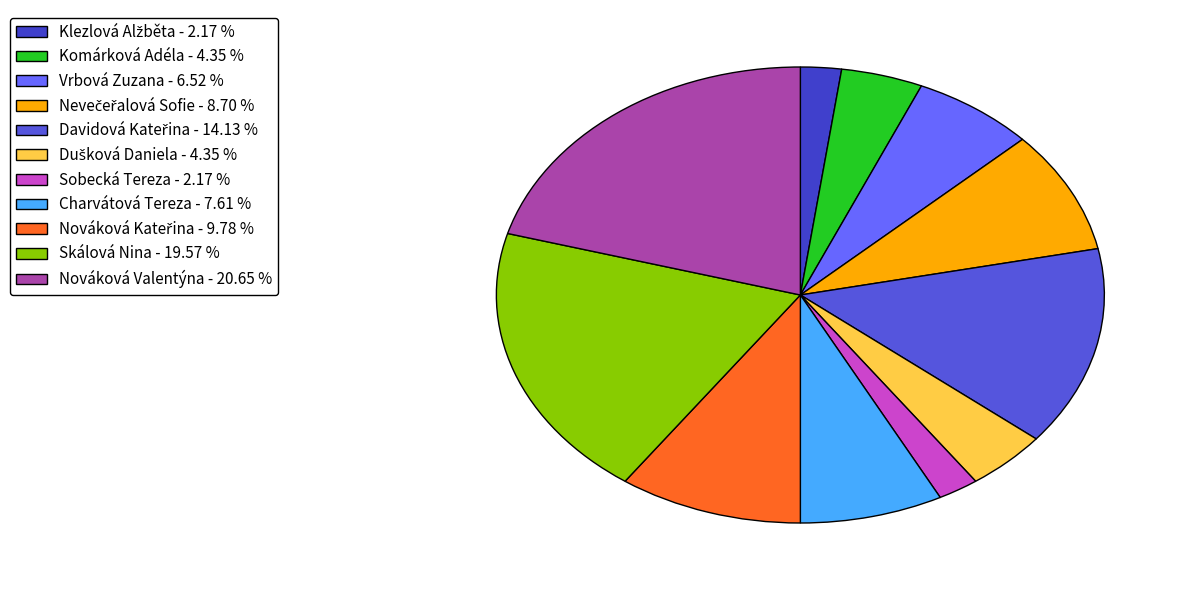

True or false: Nováková Valentýna accounts for 15% of the total.

False